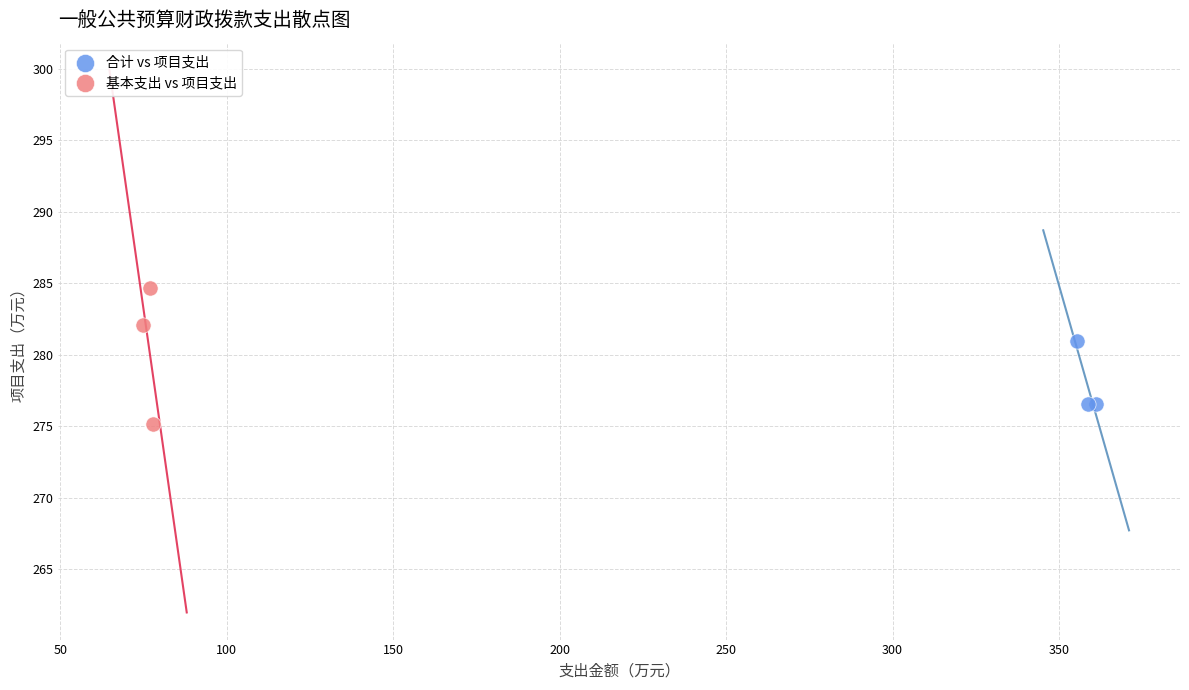

Which series has the widest spread of Y values?

基本支出 vs 项目支出